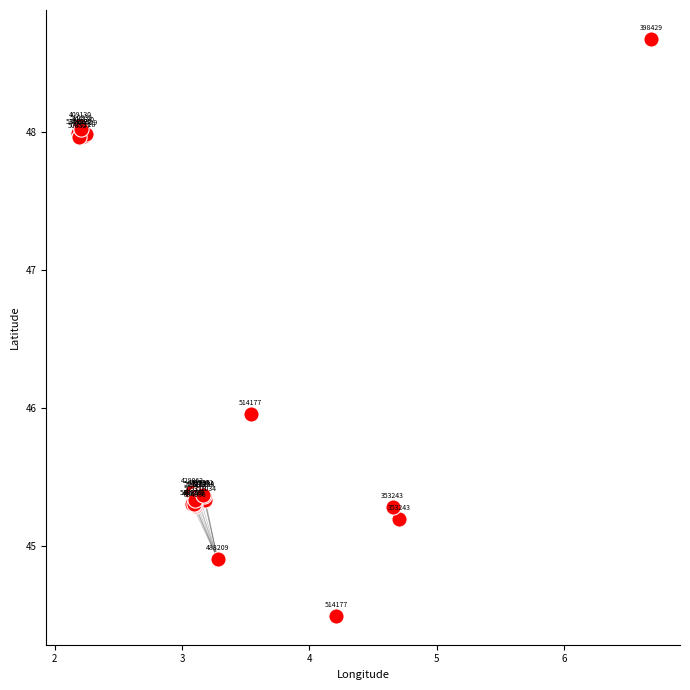

What Y value in the scatter plot is closest to 46?

46.0